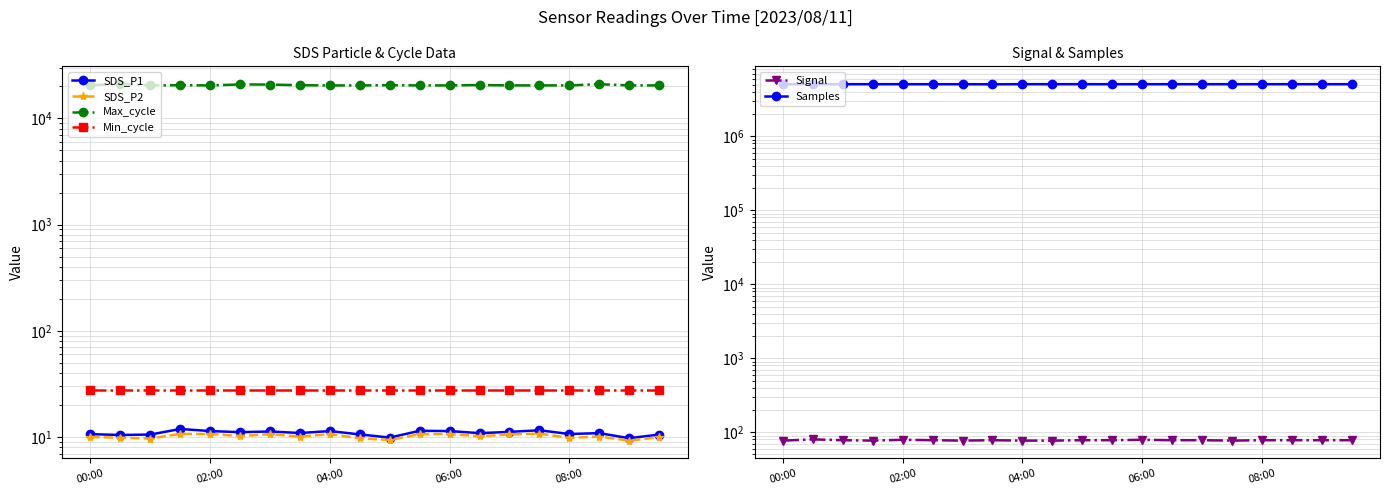

What is the sum of all Samples values?

101255115.0